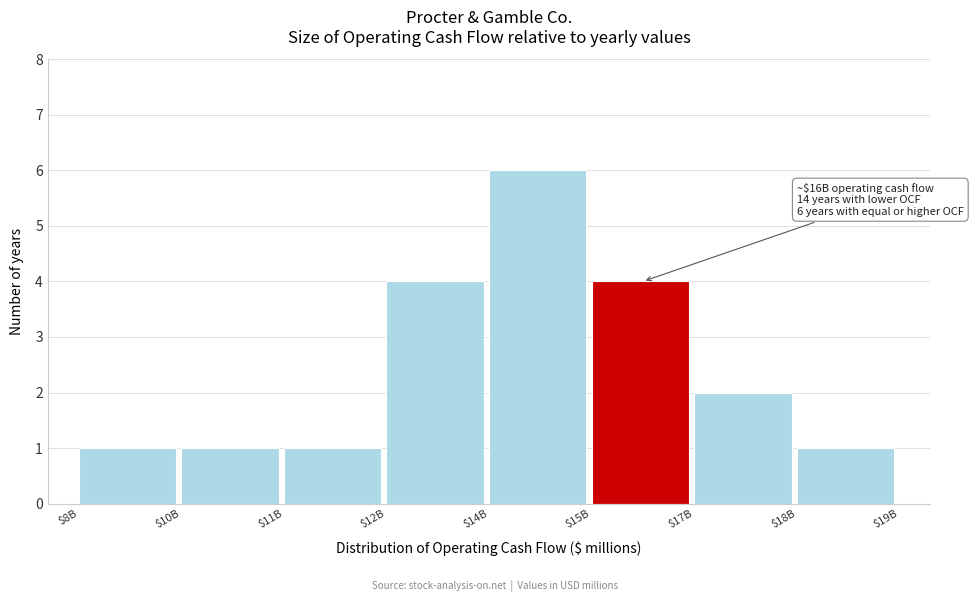

Reading left to right, extract all data points from this chart.

1	1	1	4	6	4	2	1